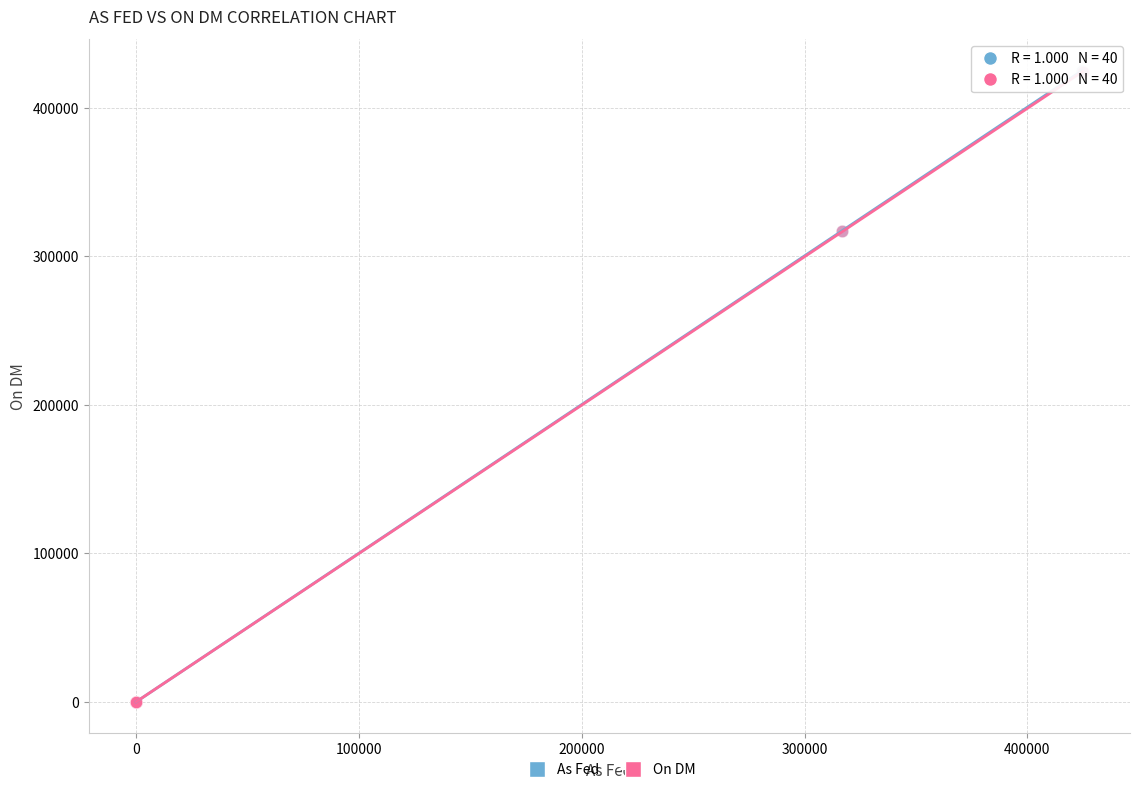

Which series has the widest spread of Y values?

As Fed